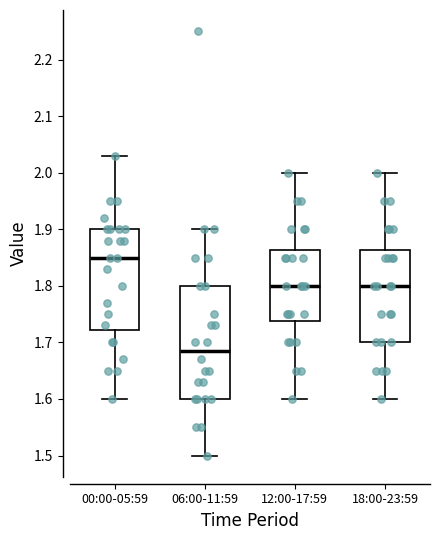

Reading left to right, transcribe this box plot: for each box, give where its median line is, the range the box spans, and where its two whiskers end, as read against the y-axis. The values are not printed on the chart, so give them approximately, as read against the axis.

00:00-05:59: median 1.85, box 1.72 to 1.90, whiskers 1.60 to 2.03
06:00-11:59: median 1.69, box 1.60 to 1.80, whiskers 1.50 to 1.90
12:00-17:59: median 1.80, box 1.74 to 1.86, whiskers 1.60 to 2.00
18:00-23:59: median 1.80, box 1.70 to 1.86, whiskers 1.60 to 2.00